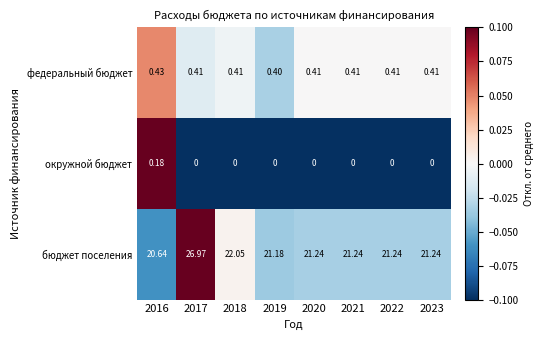

What is the total value across all series at 2019?

21.6